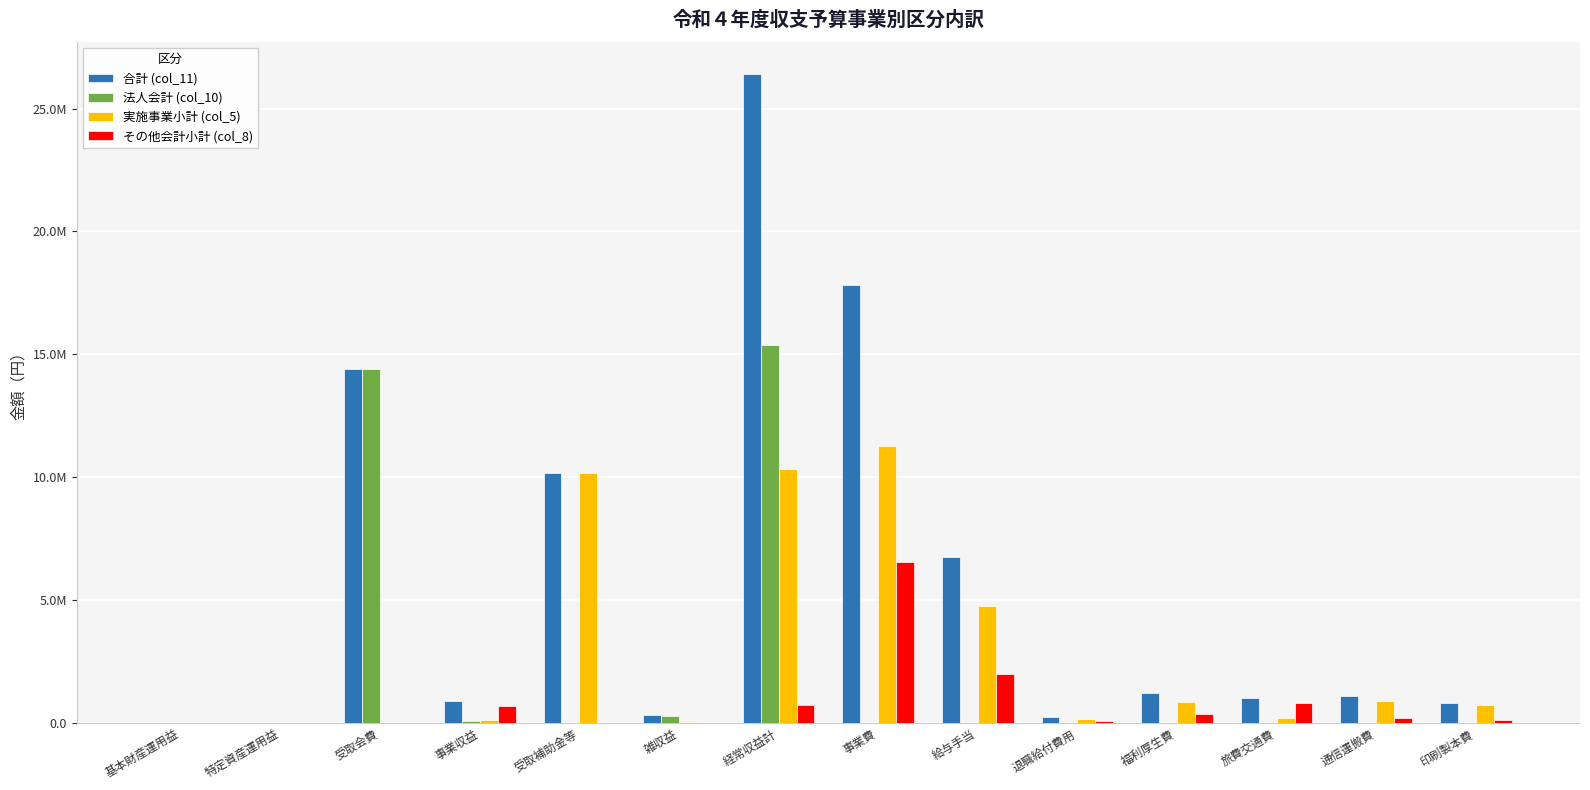

Reading left to right, extract all data points from this chart.

合計 (col_11): 基本財産運用益=500	特定資産運用益=700	受取会費=14418000	事業収益=881000	受取補助金等=10164300	雑収益=300500	経常収益計=26394725	事業費=17814031	給与手当=6745000	退職給付費用=240000	福利厚生費=1200000	旅費交通費=1000000	通信運搬費=1100000	印刷製本費=800000
法人会計 (col_10): 基本財産運用益=500	特定資産運用益=700	受取会費=14418000	事業収益=60000	受取補助金等=0	雑収益=255300	経常収益計=15364225	事業費=0	給与手当=0	退職給付費用=0	福利厚生費=0	旅費交通費=0	通信運搬費=0	印刷製本費=0
実施事業小計 (col_5): 基本財産運用益=0	特定資産運用益=0	受取会費=0	事業収益=121000	受取補助金等=10164300	雑収益=40000	経常収益計=10325300	事業費=11277398	給与手当=4750000	退職給付費用=168500	福利厚生費=850000	旅費交通費=200000	通信運搬費=891400	印刷製本費=705000
その他会計小計 (col_8): 基本財産運用益=0	特定資産運用益=0	受取会費=0	事業収益=700000	受取補助金等=0	雑収益=5200	経常収益計=705200	事業費=6536633	給与手当=1995000	退職給付費用=71500	福利厚生費=350000	旅費交通費=800000	通信運搬費=208600	印刷製本費=95000